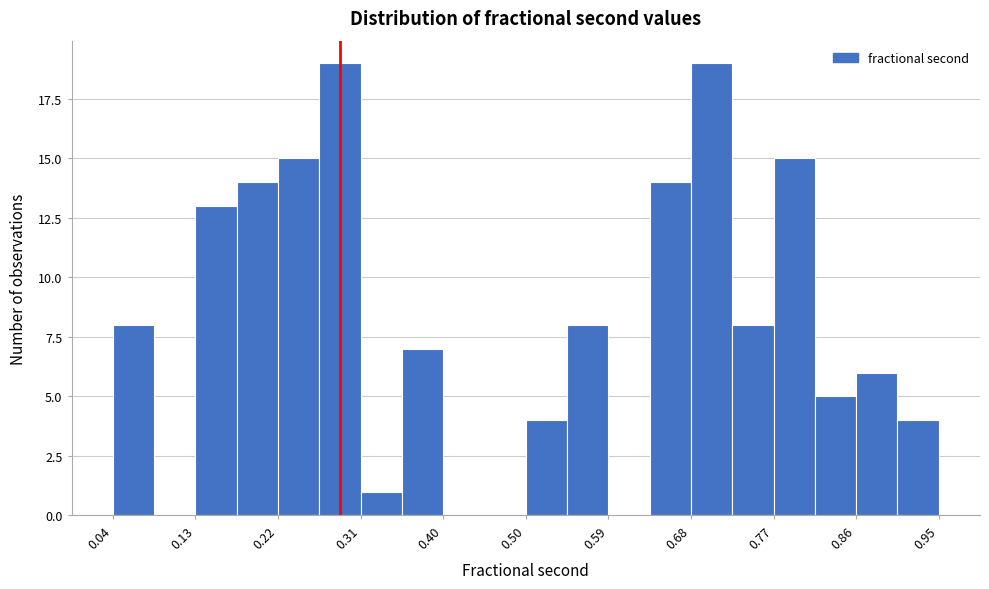

Reading left to right, transcribe this chart: for each bar, give the range it covers on the x-axis and its height. Neither the bar edges nor the heights are printed on the chart, so give them approximately, as read against the axes.

0.04 to 0.08: 8
0.08 to 0.13: 0
0.13 to 0.17: 13
0.17 to 0.22: 14
0.22 to 0.27: 15
0.27 to 0.31: 19
0.31 to 0.36: 1
0.36 to 0.40: 7
0.40 to 0.45: 0
0.45 to 0.50: 0
0.50 to 0.54: 4
0.54 to 0.59: 8
0.59 to 0.63: 0
0.63 to 0.68: 14
0.68 to 0.72: 19
0.72 to 0.77: 8
0.77 to 0.82: 15
0.82 to 0.86: 5
0.86 to 0.91: 6
0.91 to 0.95: 4